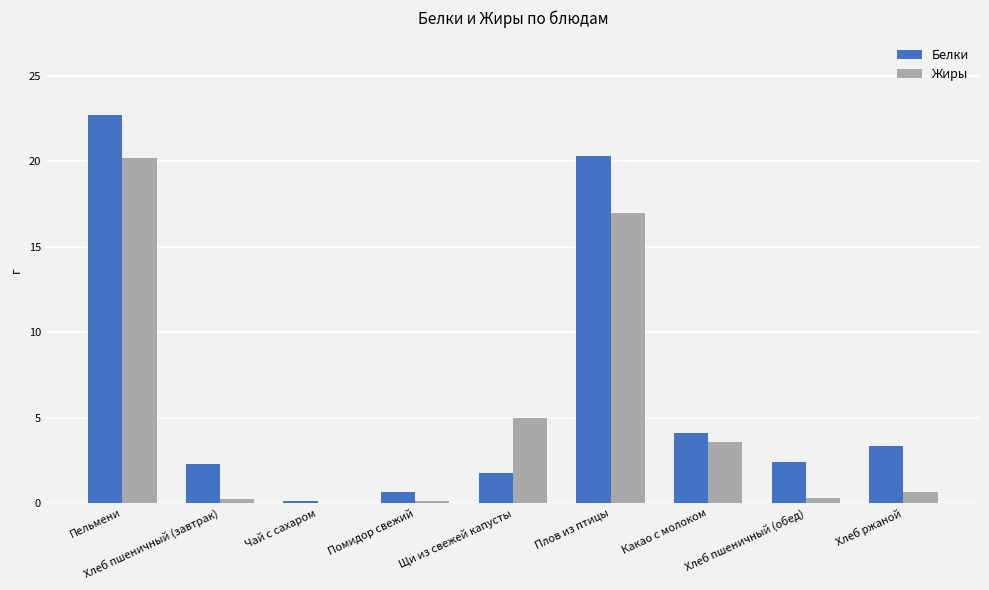

At which label does Жиры reach its peak?

Пельмени